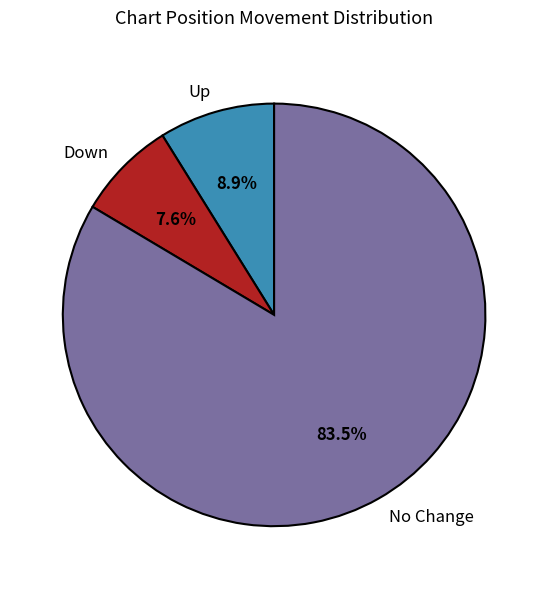

What is the smallest slice in the pie chart?

Down